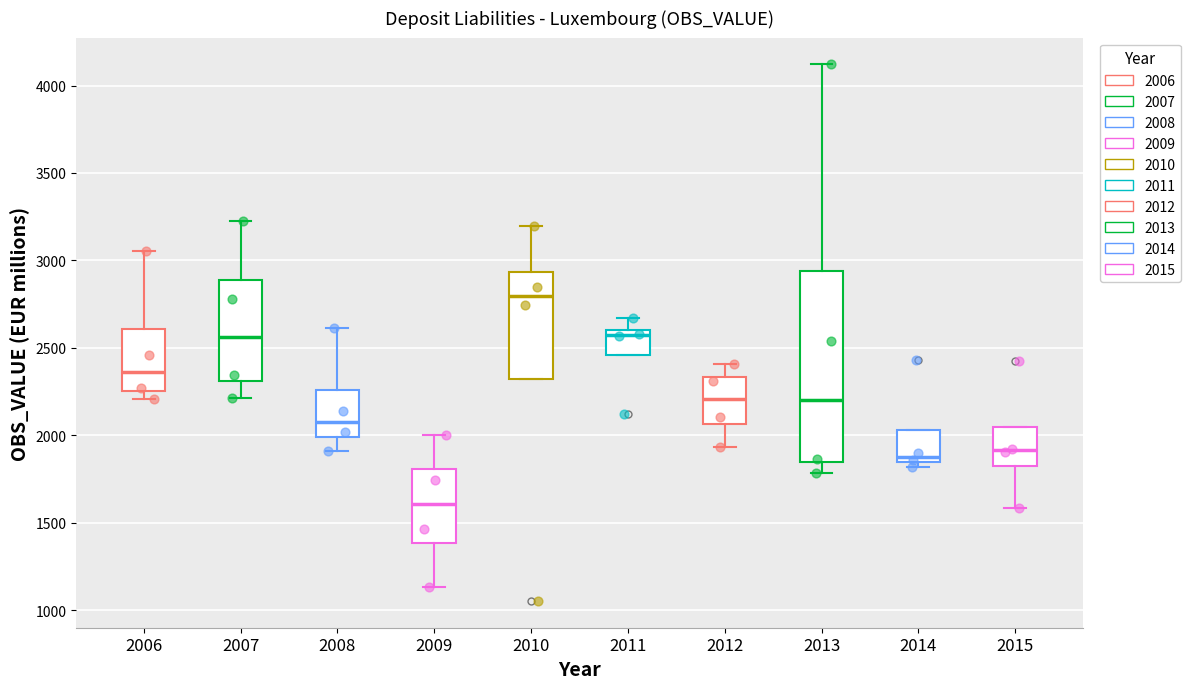

Comparing the boxes themselves (not the whiskers), which one is the tallest?

2013